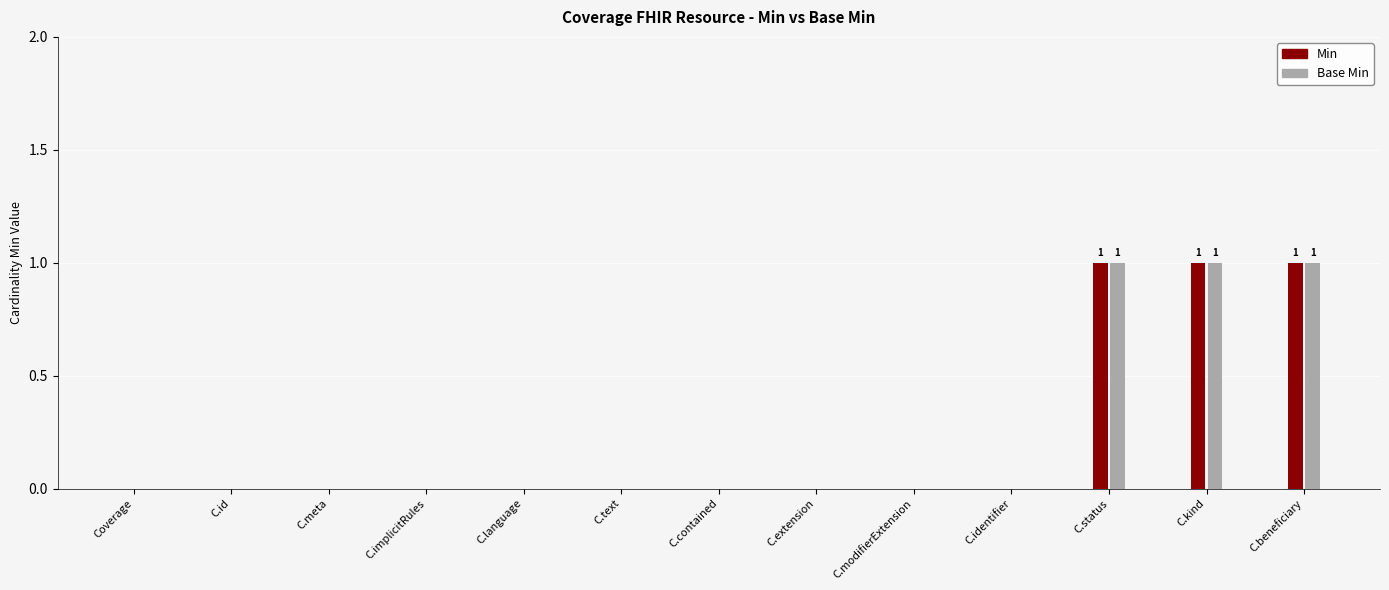

What is the sum of all Base Min values?

3